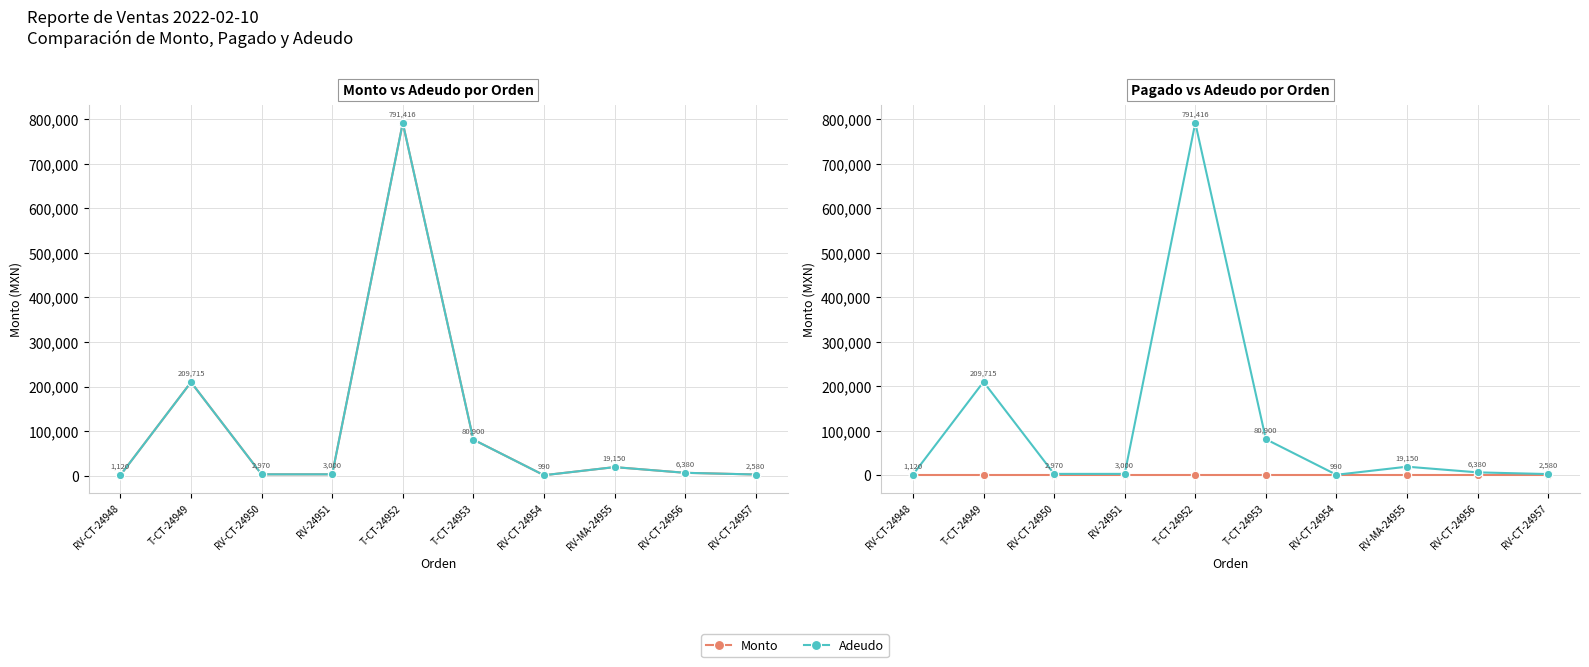

Which series has the widest spread of values?

Monto